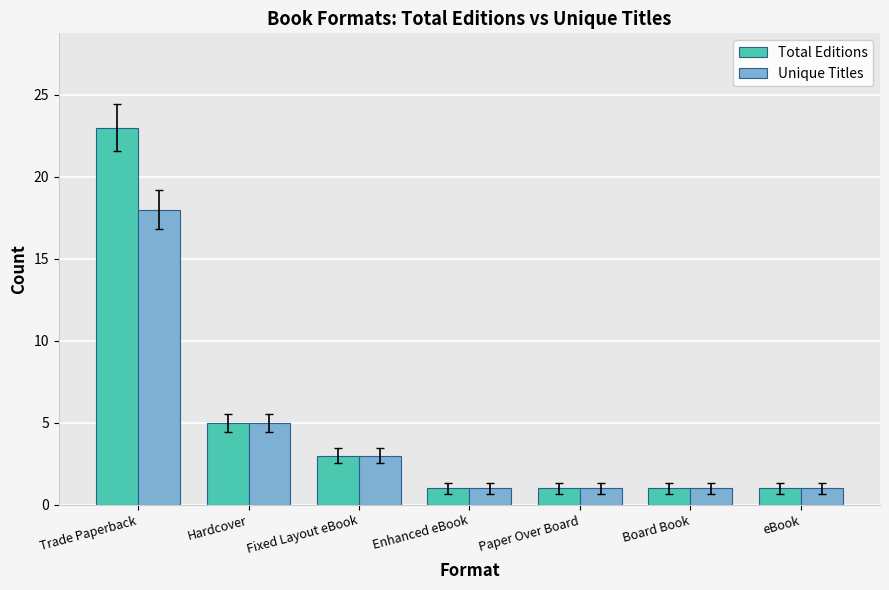

What is the label of the 5th bar from the right?

Fixed Layout eBook